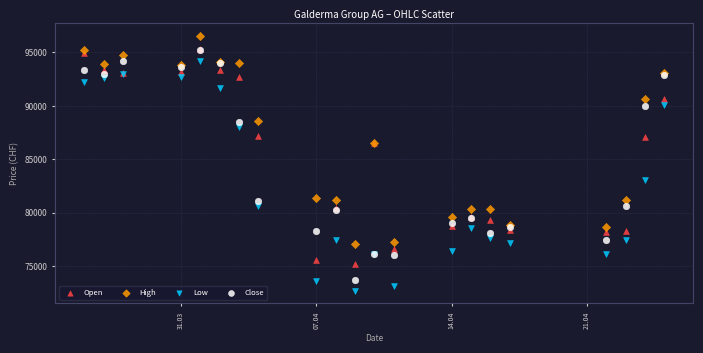

In the Close series, what Y value is closest to 84476?

81062